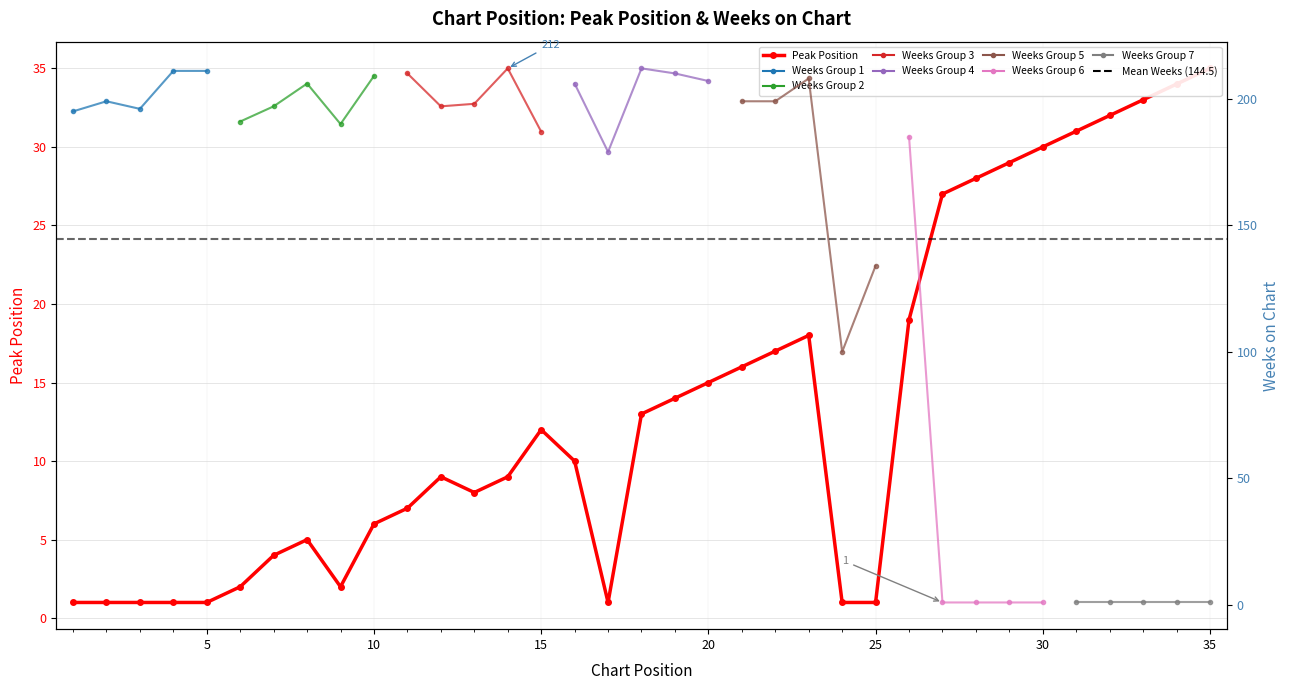

The chart shows a value of 16 at 21. True or false?

True